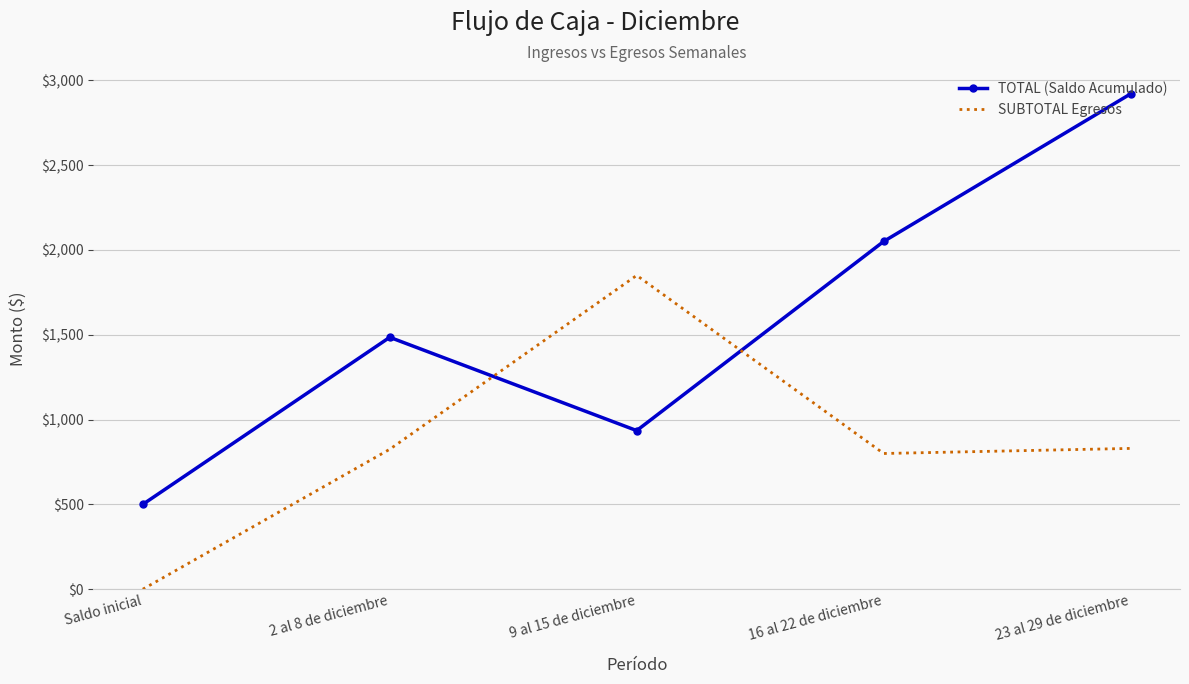

Which category has the lowest value in the TOTAL (Saldo Acumulado) series?

Saldo inicial